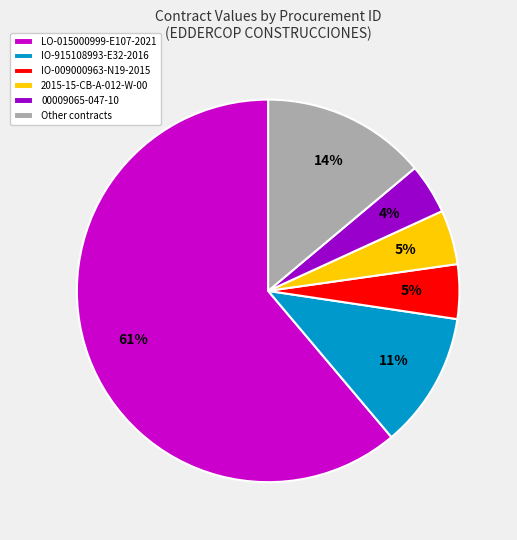

What percentage is the IO-915108993-E32-2016 slice, to the nearest percent?

11%